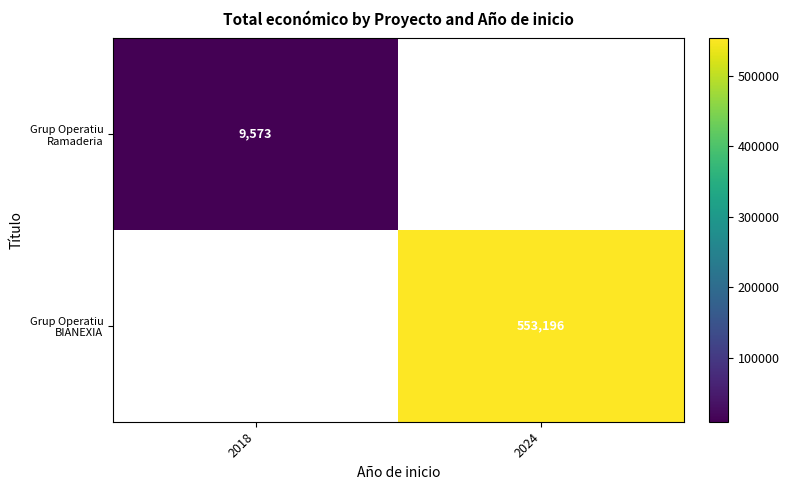

What is the maximum value shown in the chart?

553196.0